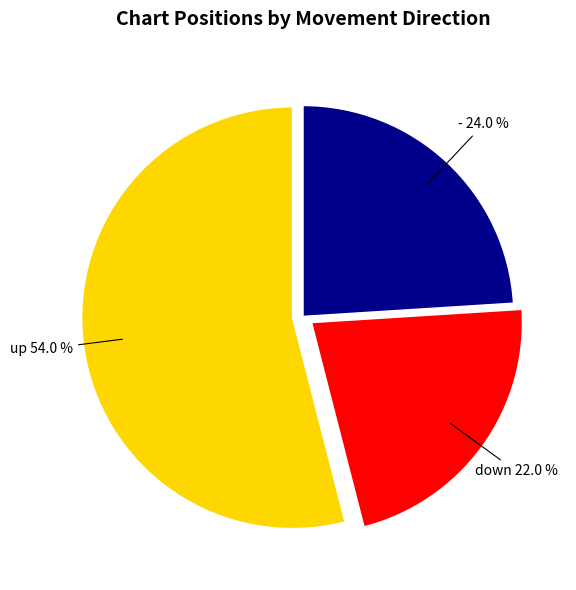

Between down and -, which is larger?

-